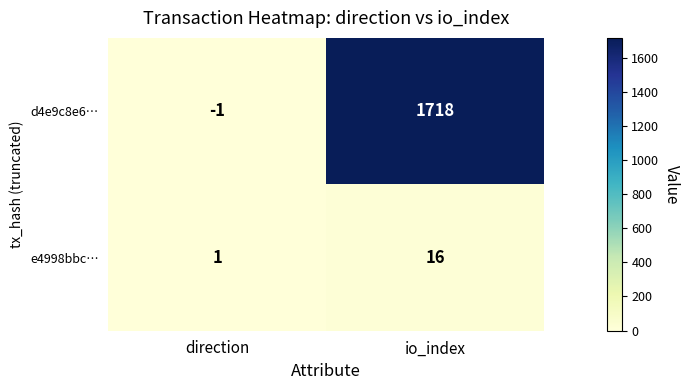

Which series changed the most between direction and io_index?

d4e9c8e6…